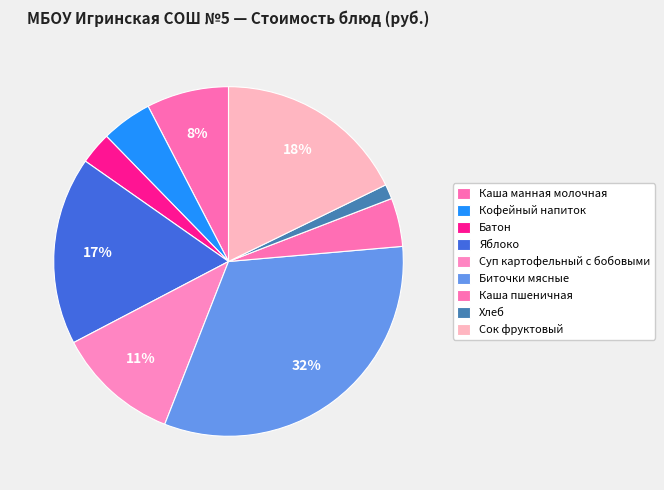

How many segments does this pie chart have?

9